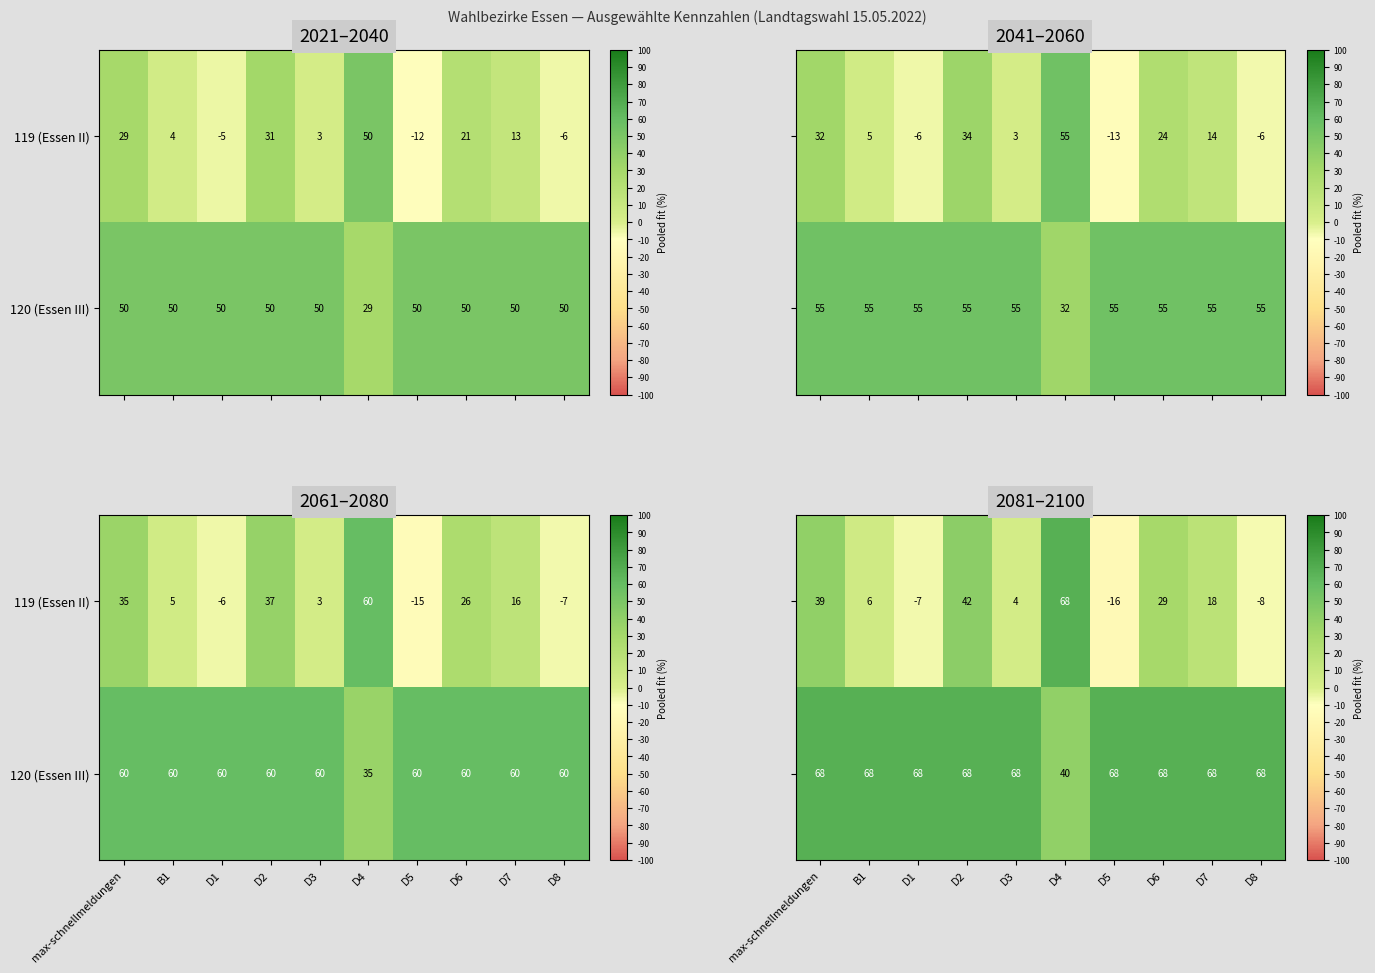

At which label does 119 (Essen II) reach its minimum?

D5